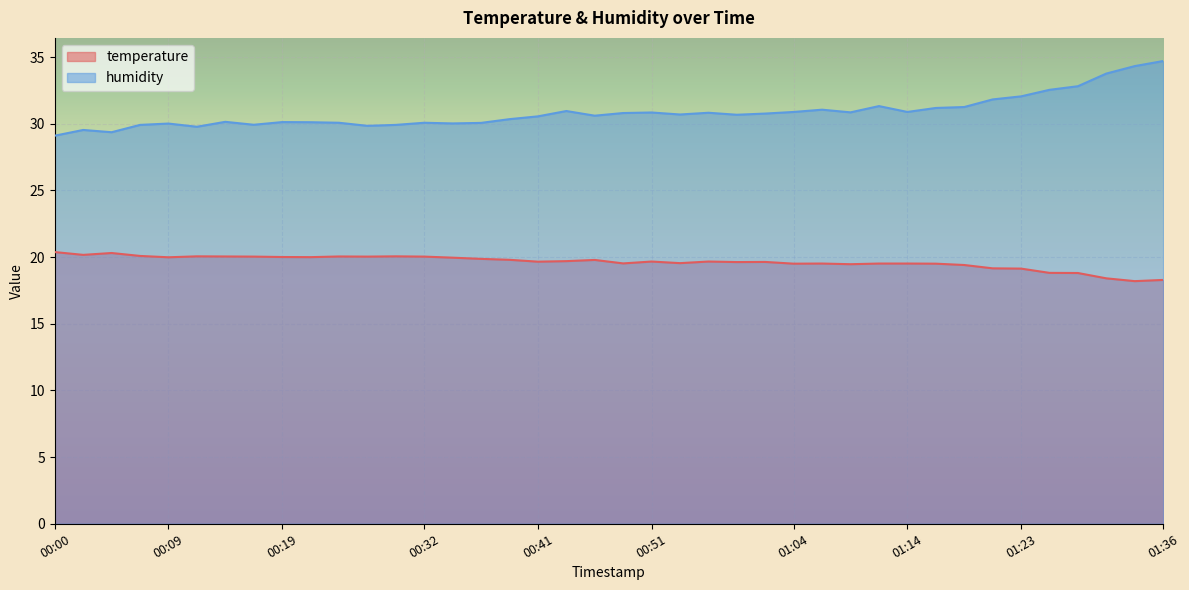

What position from the right is 01:33?

2